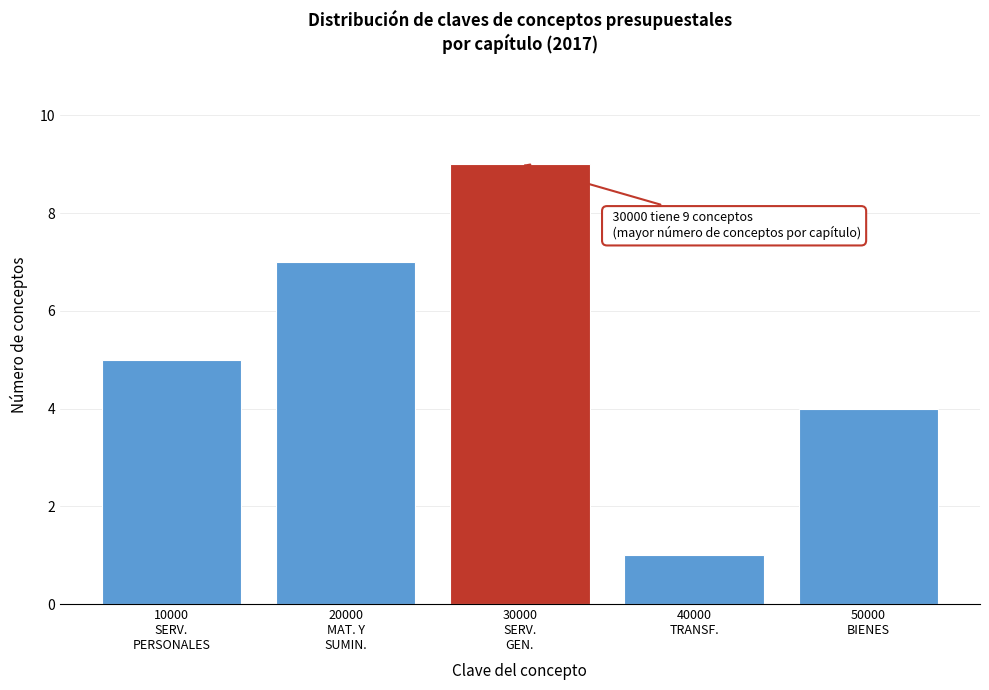

Reading right to left, extract all data points from this chart.

4	1	9	7	5